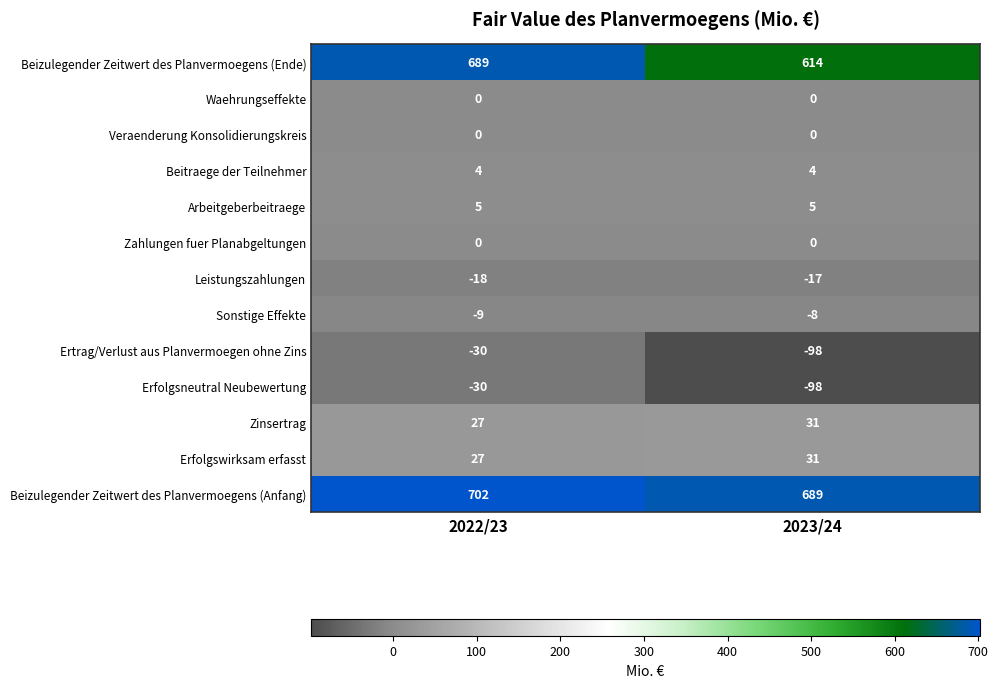

What is the sum of all Sonstige Effekte values?

-17